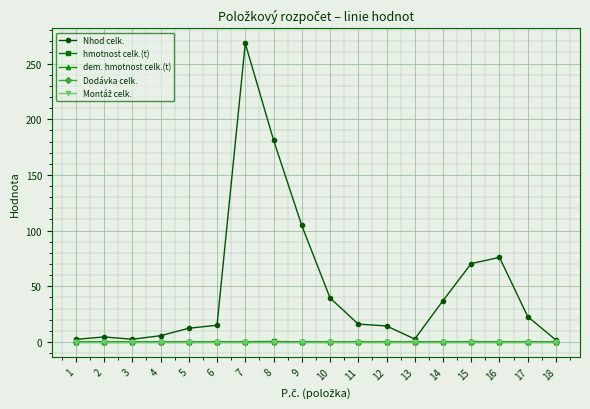

Reading right to left, transcribe all the data shown in this chart.

Nhod celk.: 18=1.7	17=22.7	16=76.0	15=70.4	14=37.1	13=2.6	12=14.4	11=16.0	10=39.6	9=104.6	8=181.3	7=268.1	6=15.0	5=12.3	4=5.6	3=2.5	2=4.5	1=2.3
hmotnost celk.(t): 18=0.0	17=0.0	16=0.0	15=0.1	14=0.0	13=0.0	12=0.0	11=0.0	10=0.0	9=0.1	8=0.4	7=0.2	6=0.0	5=0.0	4=0.0	3=0.0	2=0.0	1=0.0
dem. hmotnost celk.(t): 18=0.0	17=0.0	16=0.0	15=0.0	14=0.0	13=0.0	12=0.0	11=0.0	10=0.0	9=0.0	8=0.0	7=0.0	6=0.0	5=0.0	4=0.0	3=0.0	2=0.0	1=0.0
Dodávka celk.: 18=0.0	17=0.0	16=0.0	15=0.0	14=0.0	13=0.0	12=0.0	11=0.0	10=0.0	9=0.0	8=0.0	7=0.0	6=0.0	5=0.0	4=0.0	3=0.0	2=0.0	1=0.0
Montáž celk.: 18=0.0	17=0.0	16=0.0	15=0.0	14=0.0	13=0.0	12=0.0	11=0.0	10=0.0	9=0.0	8=0.0	7=0.0	6=0.0	5=0.0	4=0.0	3=0.0	2=0.0	1=0.0